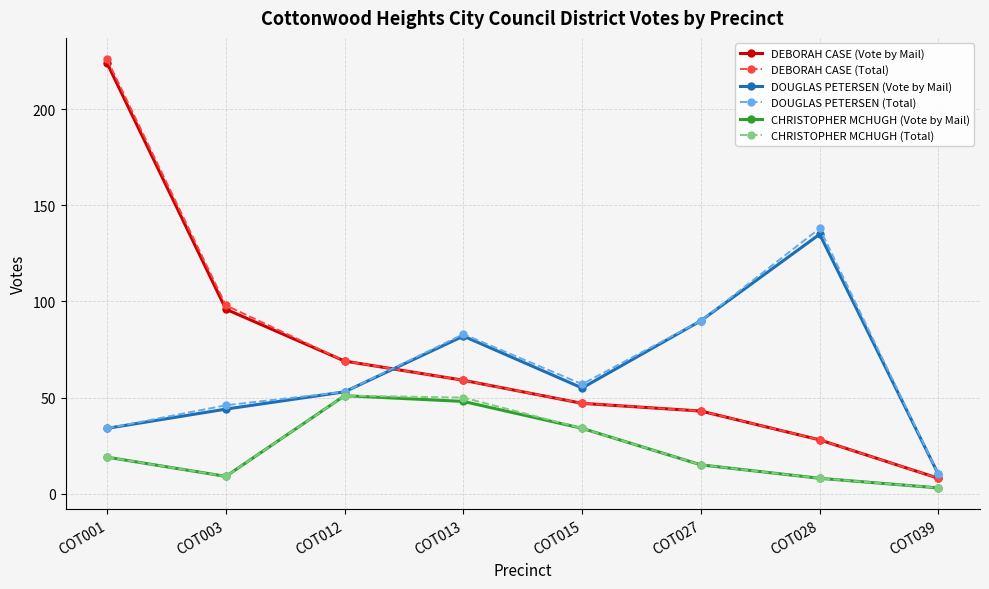

Reading right to left, transcribe all the data shown in this chart.

DEBORAH CASE (Vote by Mail): 8	28	43	47	59	69	96	224
DEBORAH CASE (Total): 8	28	43	47	59	69	98	226
DOUGLAS PETERSEN (Vote by Mail): 10	135	90	55	82	53	44	34
DOUGLAS PETERSEN (Total): 10	138	90	57	83	53	46	34
CHRISTOPHER MCHUGH (Vote by Mail): 3	8	15	34	48	51	9	19
CHRISTOPHER MCHUGH (Total): 3	8	15	34	50	51	9	19